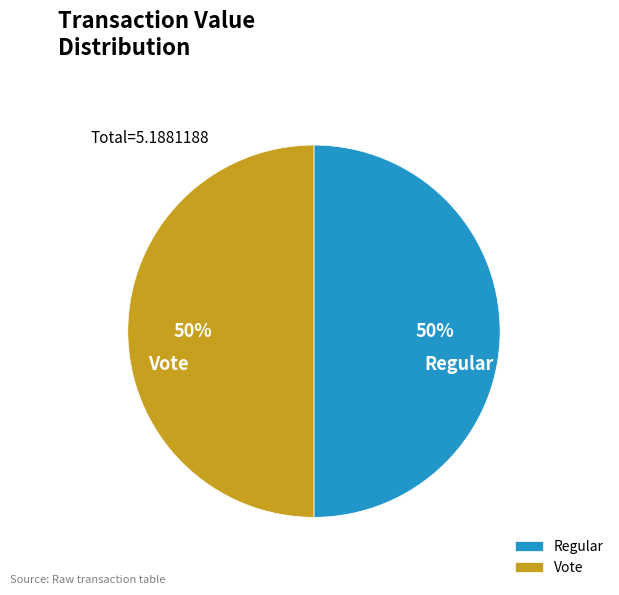

Approximately how many times larger is the value at Regular compared to Vote?

1.0